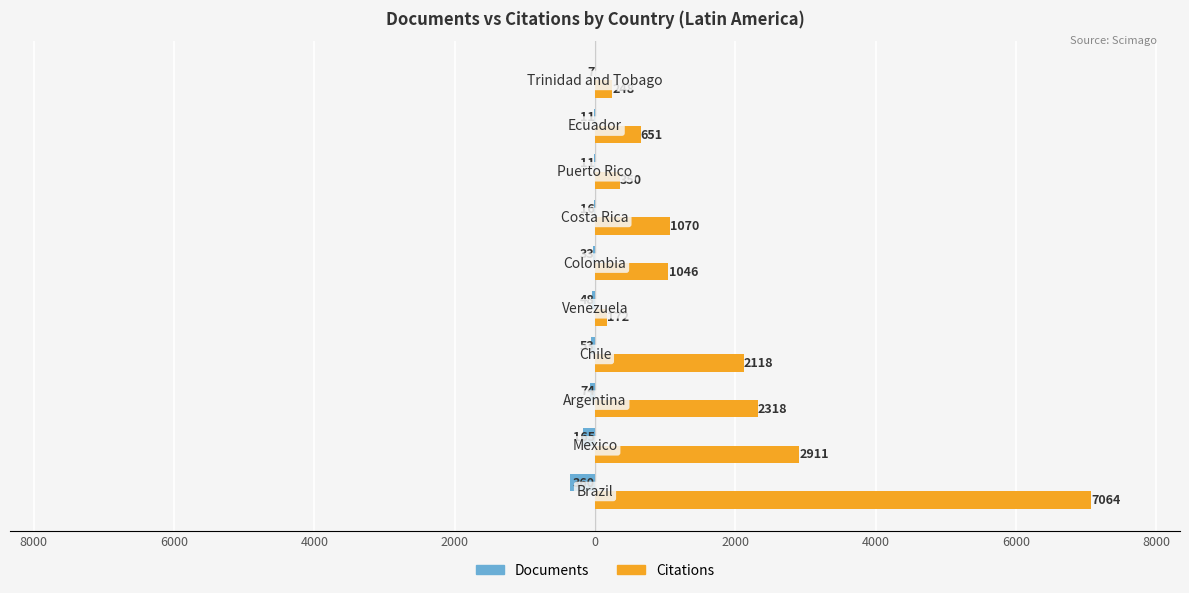

What are all the series names shown in the legend?

Documents, Citations